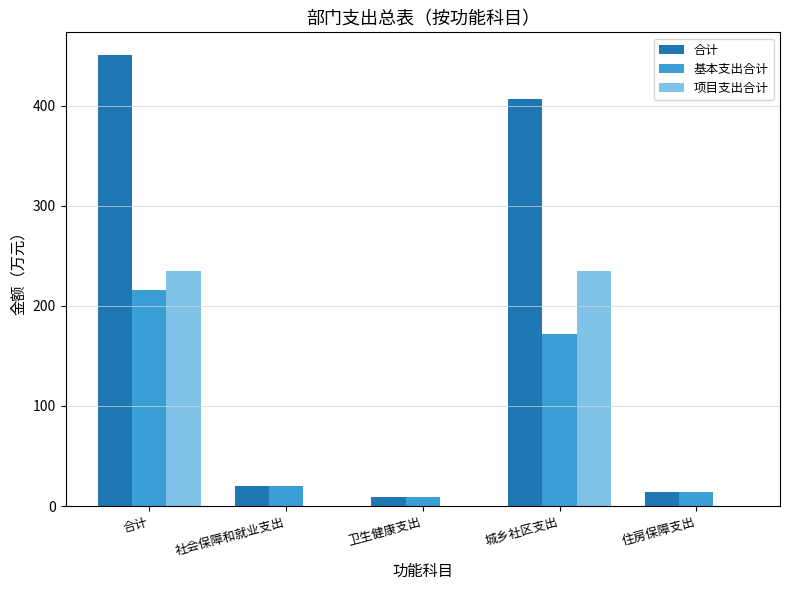

True or false: 基本支出合计 has a value of 9.0 at 卫生健康支出.

True